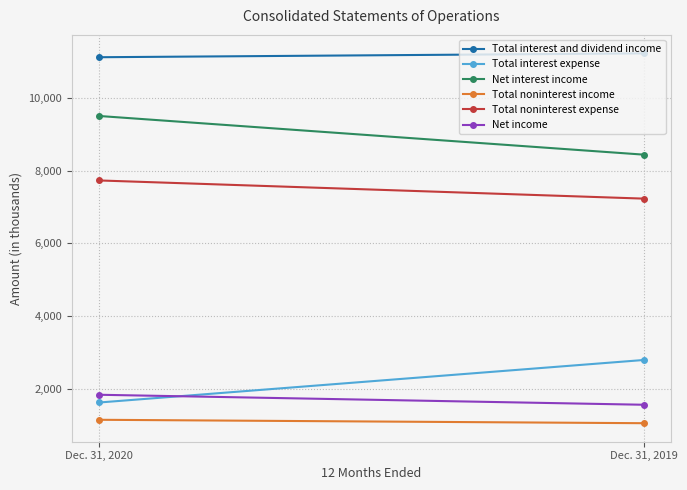

Read the Total noninterest expense value at Dec. 31, 2019, to the nearest 50.

7250